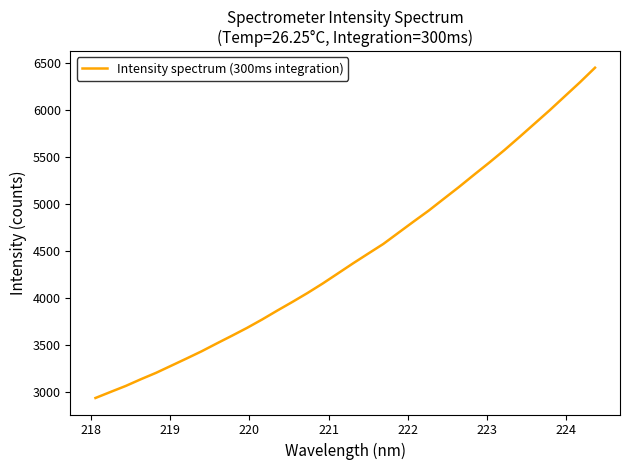

What is the minimum value shown in the chart?

2935.5